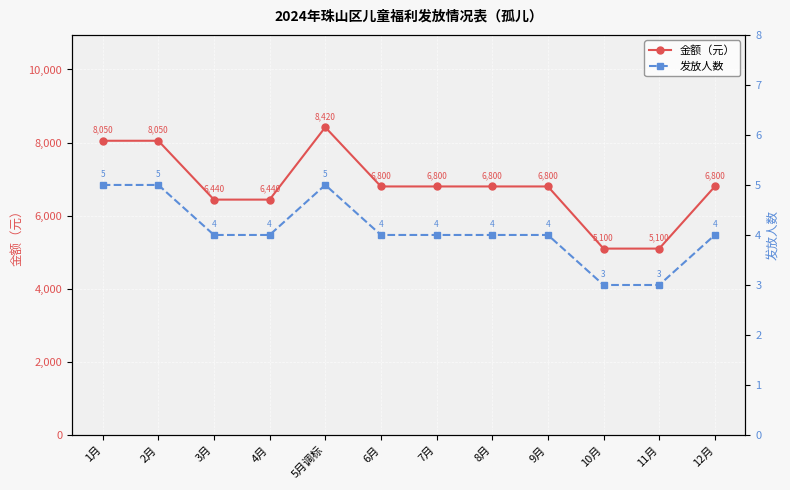

True or false: 金额（元） has a value of 2236 at 7月.

False